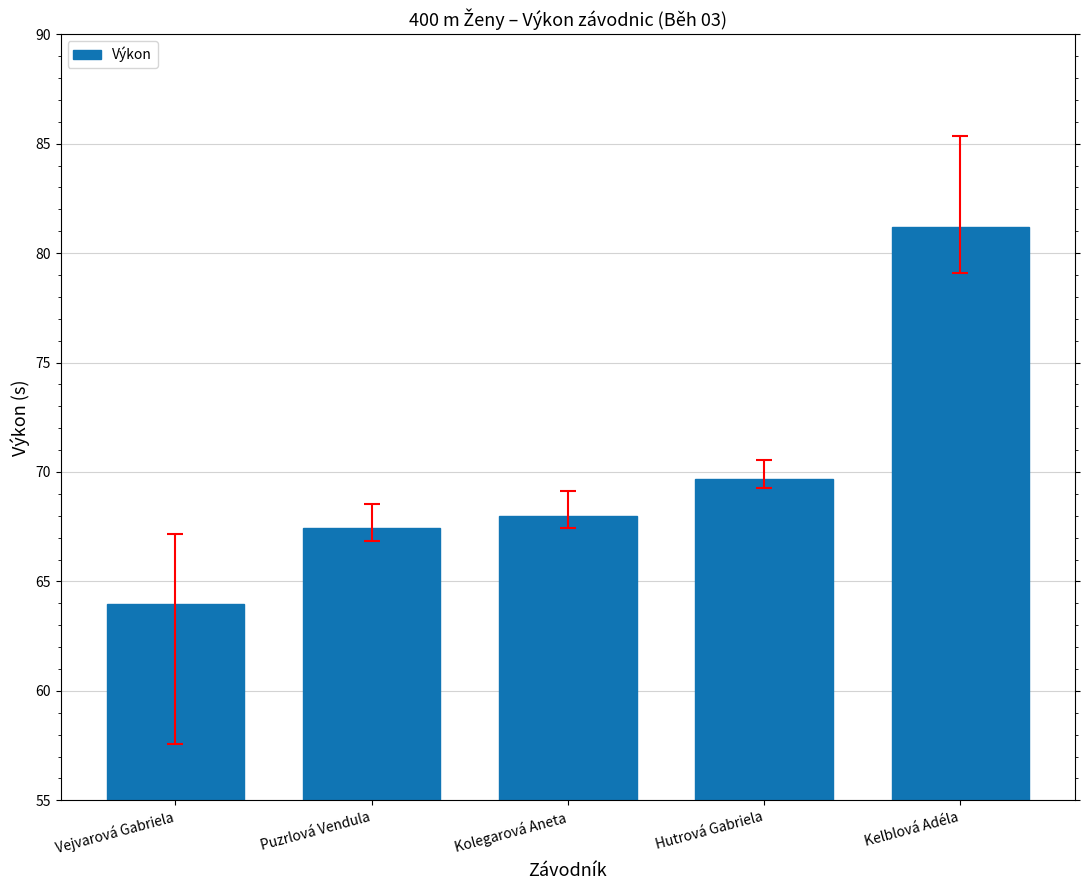

Reading left to right, extract all data points from this chart.

Vejvarová Gabriela=64.0	Puzrlová Vendula=67.4	Kolegarová Aneta=68.0	Hutrová Gabriela=69.7	Kelblová Adéla=81.2